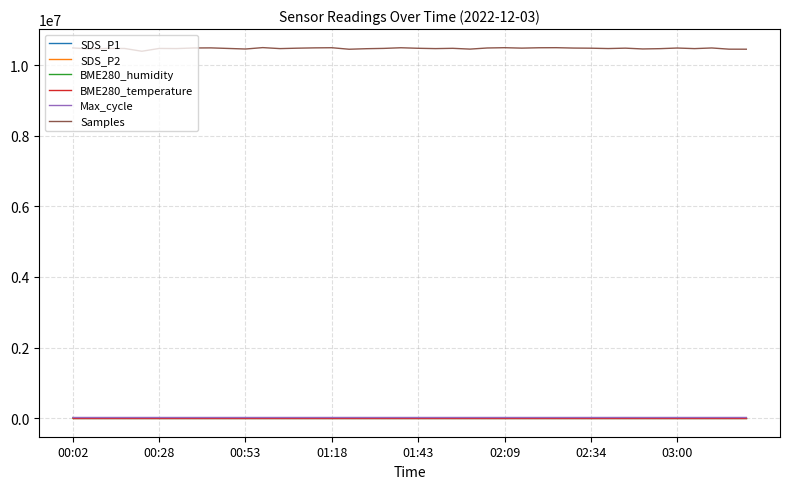

What is the maximum value shown in the chart?

10498218.0